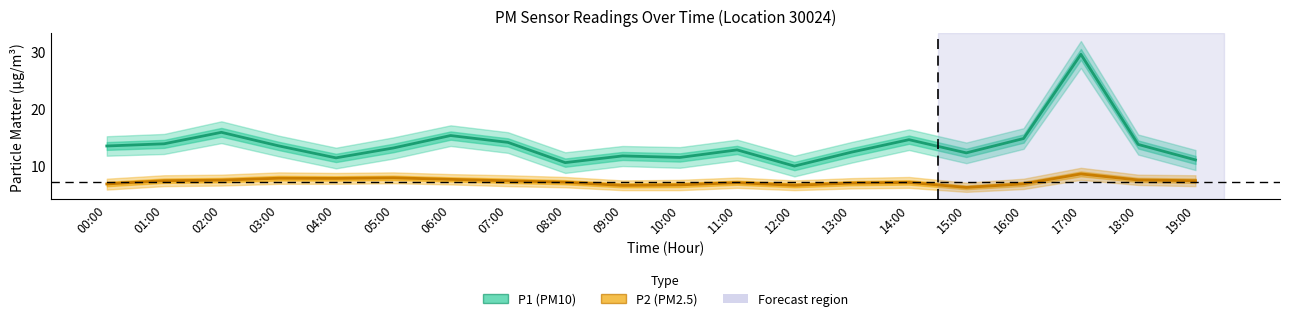

List the labels in order of P2 (PM2.5) value, smallest first.

15:00, 09:00, 12:00, 10:00, 00:00, 16:00, 13:00, 11:00, 14:00, 08:00, 07:00, 01:00, 19:00, 02:00, 18:00, 06:00, 04:00, 03:00, 05:00, 17:00